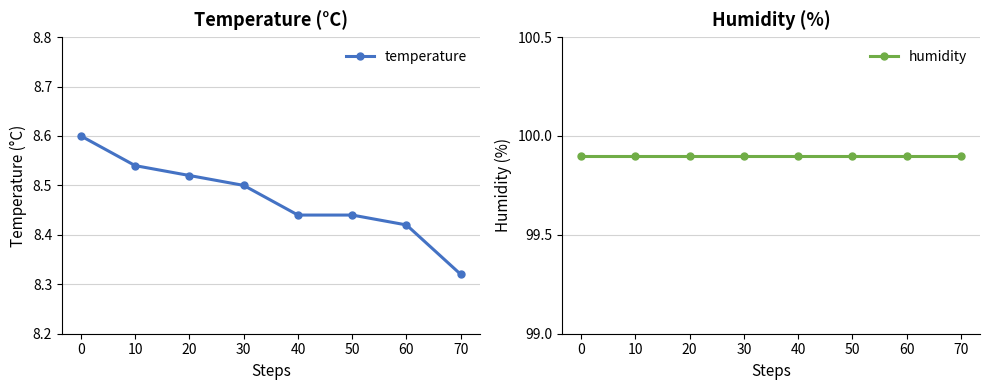

Reading left to right, extract all data points from this chart.

temperature: 0=8.6	10=8.5	20=8.5	30=8.5	40=8.4	50=8.4	60=8.4	70=8.3
humidity: 0=99.9	10=99.9	20=99.9	30=99.9	40=99.9	50=99.9	60=99.9	70=99.9